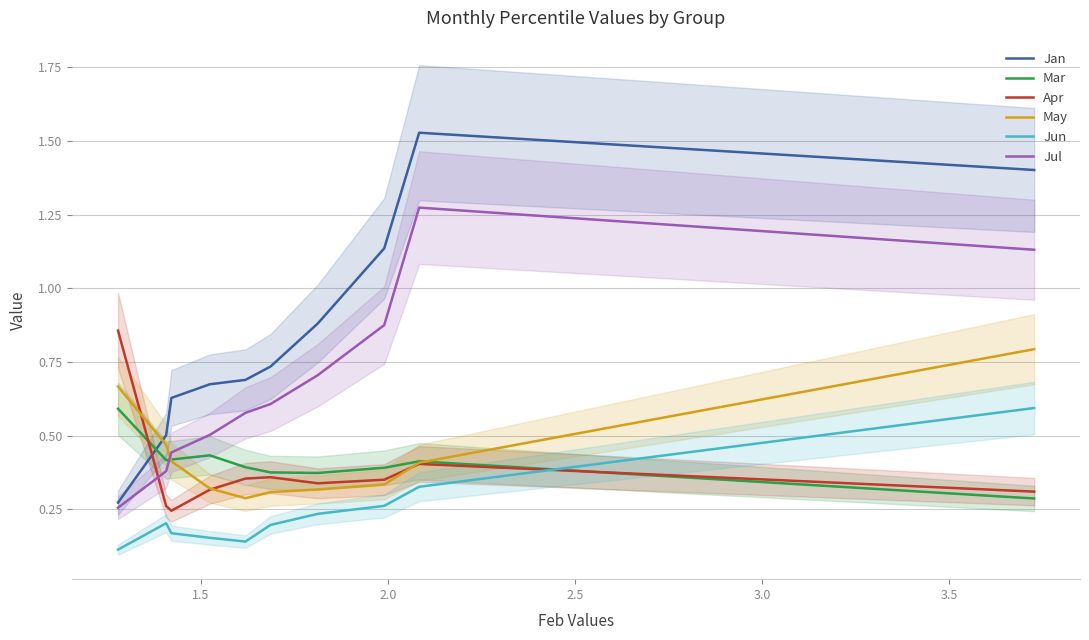

Which series ends up on top after the final intersection of Jul and May?

Jul